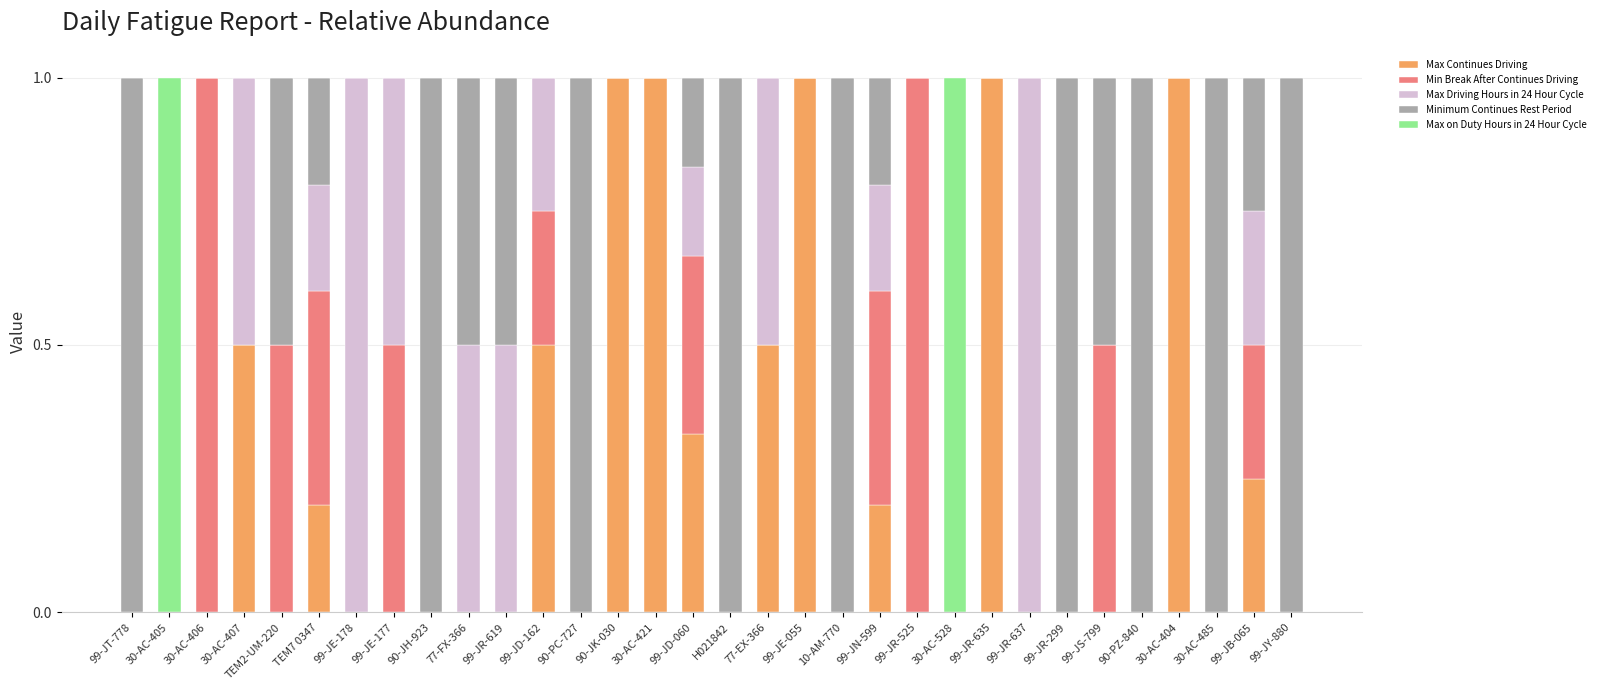

What is the highest value of the Max Continues Driving series?

1.0